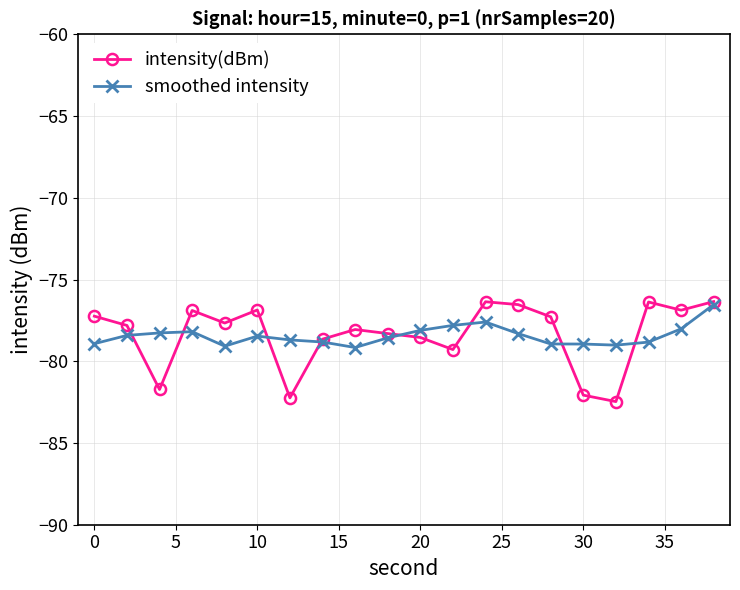

Which series has the widest spread of values?

intensity(dBm)